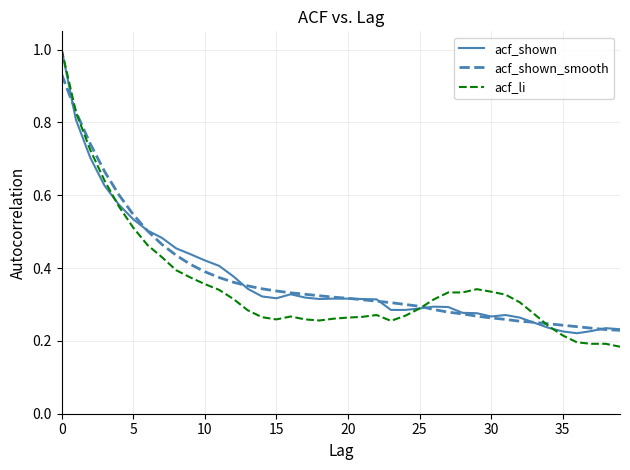

What is the maximum value shown in the chart?

1.0